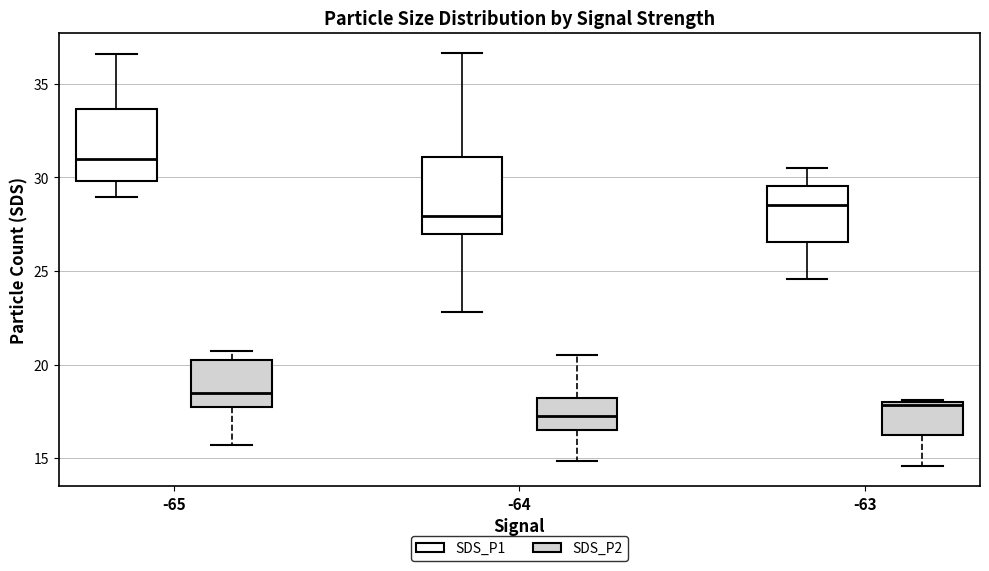

Reading left to right, read every box against the y-axis: the position of its median line, the range the box covers, and the ends of its whiskers. The values are not printed on the chart, so give them approximately, as read against the axis.

-65 (SDS_P1): median 31.0, box 30.0 to 33.5, whiskers 29.0 to 36.5
-65 (SDS_P2): median 18.5, box 17.5 to 20.0, whiskers 15.5 to 21.0
-64 (SDS_P1): median 28.0, box 27.0 to 31.0, whiskers 23.0 to 36.5
-64 (SDS_P2): median 17.5, box 16.5 to 18.0, whiskers 15.0 to 20.5
-63 (SDS_P1): median 28.5, box 26.5 to 29.5, whiskers 24.5 to 30.5
-63 (SDS_P2): median 18.0, box 16.0 to 18.0, whiskers 14.5 to 18.0